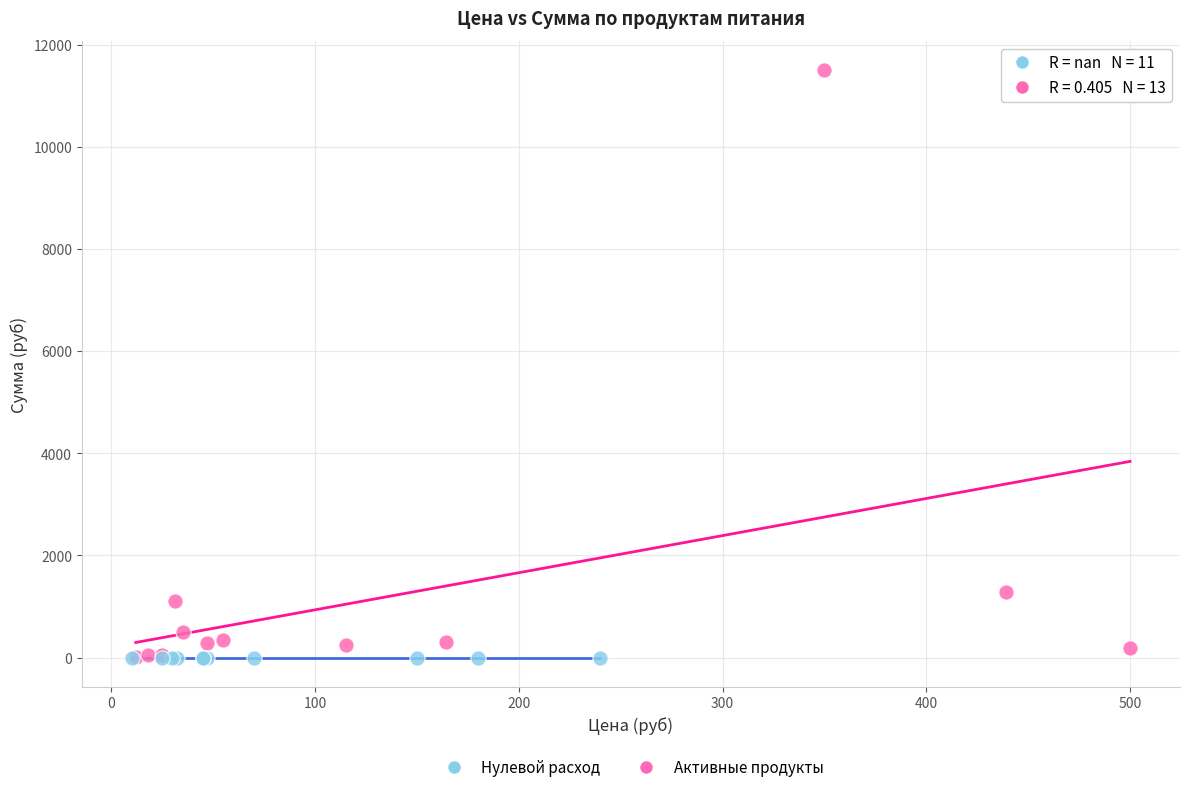

What are all the series names shown in the legend?

Нулевой расход, Активные продукты